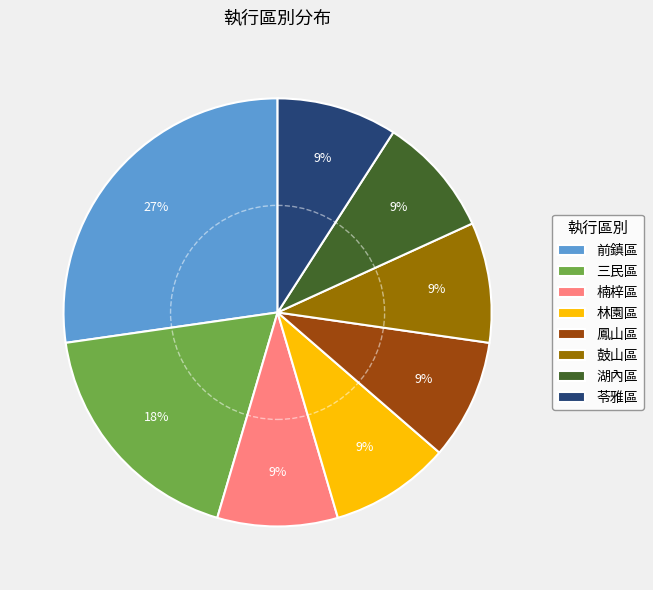

Which slice is the largest?

前鎮區